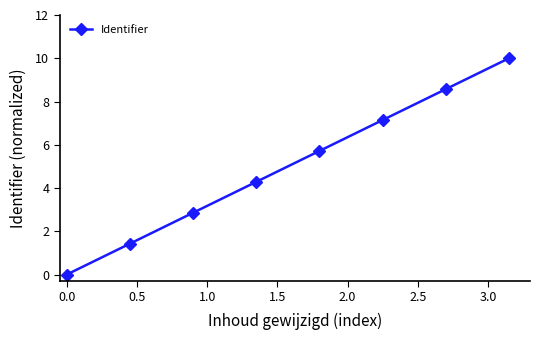

What is the difference between the maximum and minimum values?

10.0